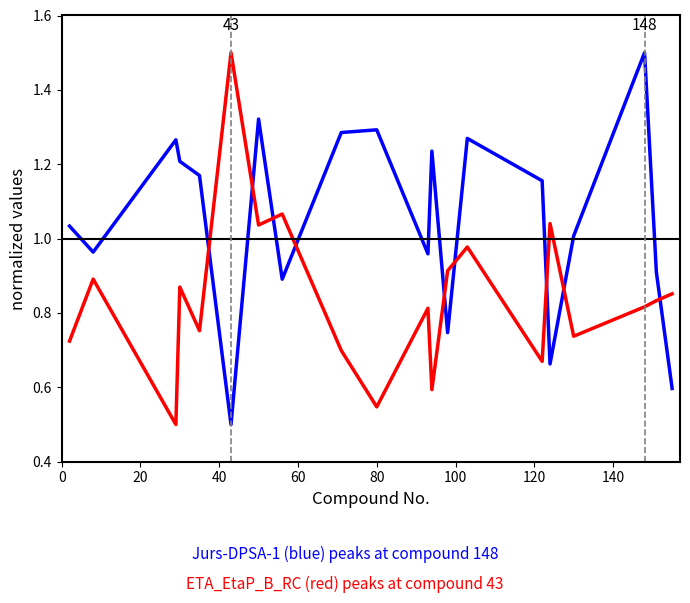

What is the maximum value shown in the chart?

1.5